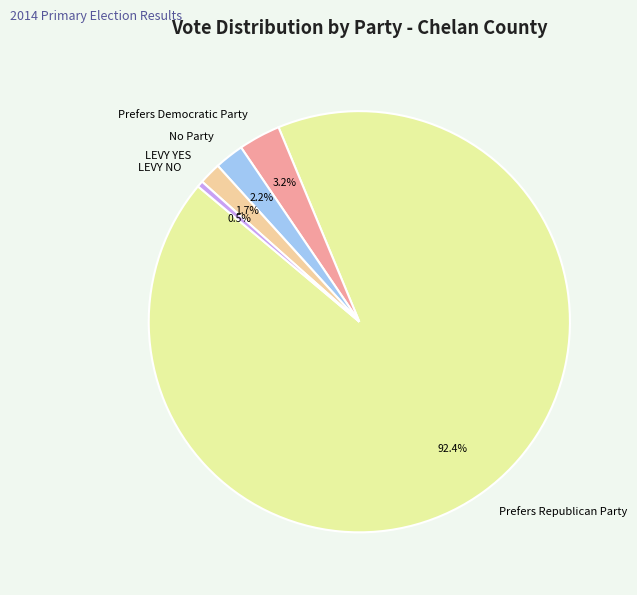

What is the majority slice?

Prefers Republican Party